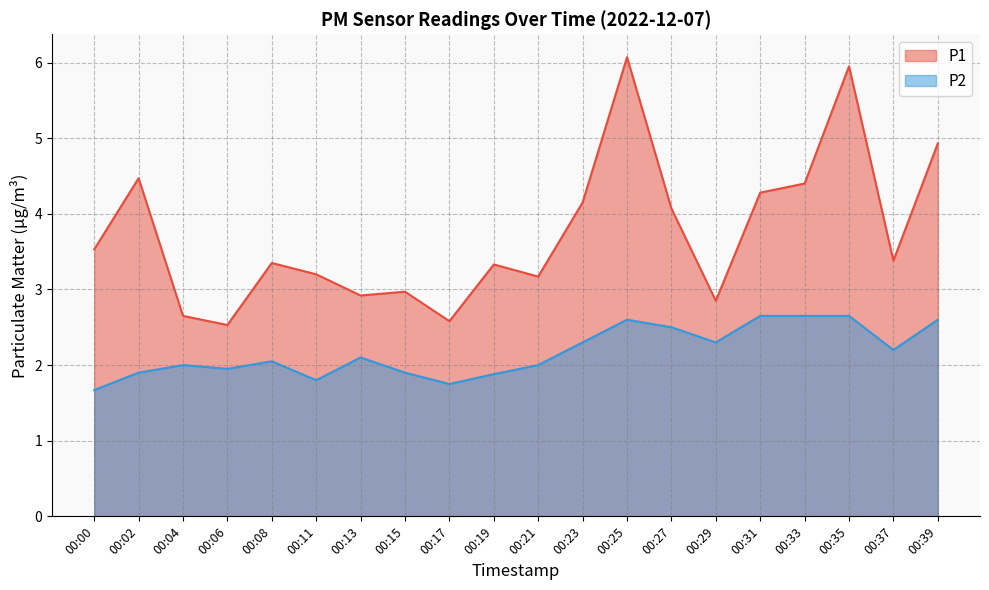

What value does the P1 series have at 00:06?

2.5